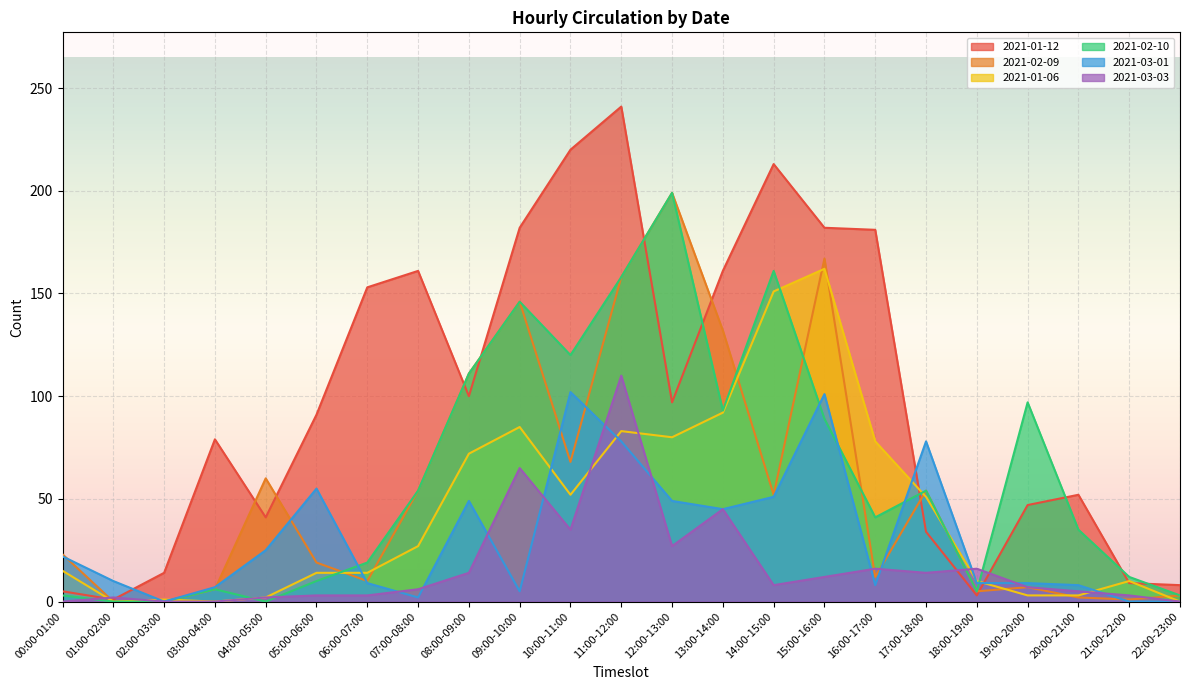

What is the difference between the second highest and second lowest values in the 2021-02-10 series?

161